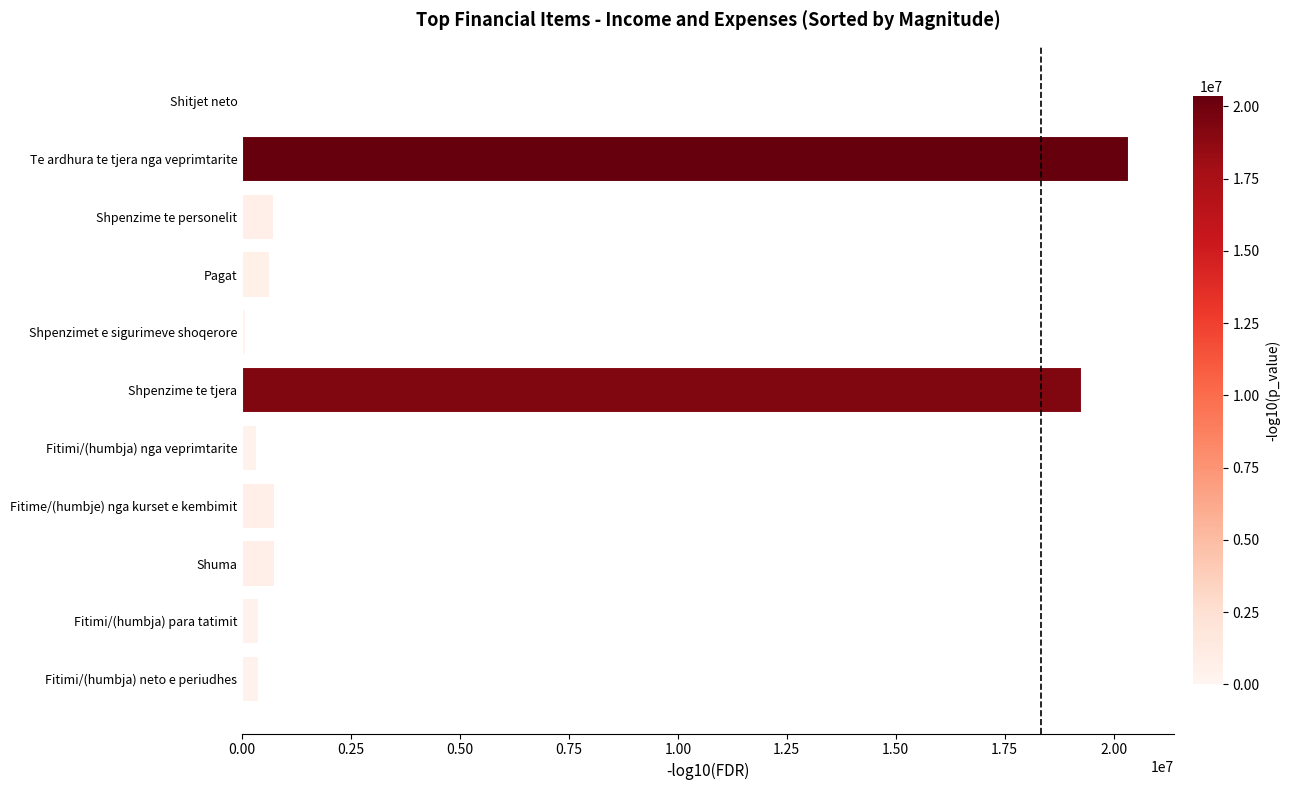

True or false: the data shows 10360333 at Shpenzime te tjera.

False